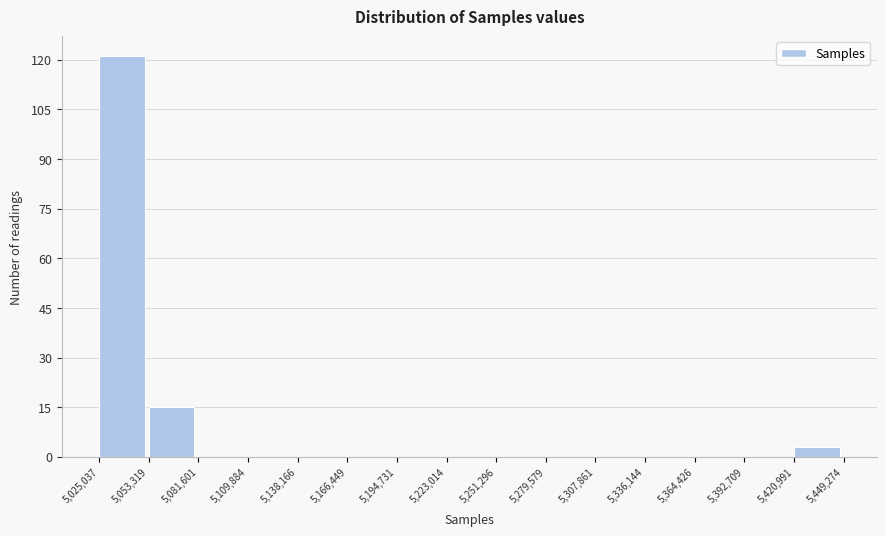

Reading left to right, list every bar in this chart as the range it spans on the x-axis followed by its height. The values are not printed on the chart, so give them approximately, as read against the axis.

5,025,037 to 5,053,319: 122
5,053,319 to 5,081,601: 16
5,081,601 to 5,109,884: 0
5,109,884 to 5,138,166: 0
5,138,166 to 5,166,449: 0
5,166,449 to 5,194,731: 0
5,194,731 to 5,223,014: 0
5,223,014 to 5,251,296: 0
5,251,296 to 5,279,579: 0
5,279,579 to 5,307,861: 0
5,307,861 to 5,336,144: 0
5,336,144 to 5,364,426: 0
5,364,426 to 5,392,709: 0
5,392,709 to 5,420,991: 0
5,420,991 to 5,449,274: 4